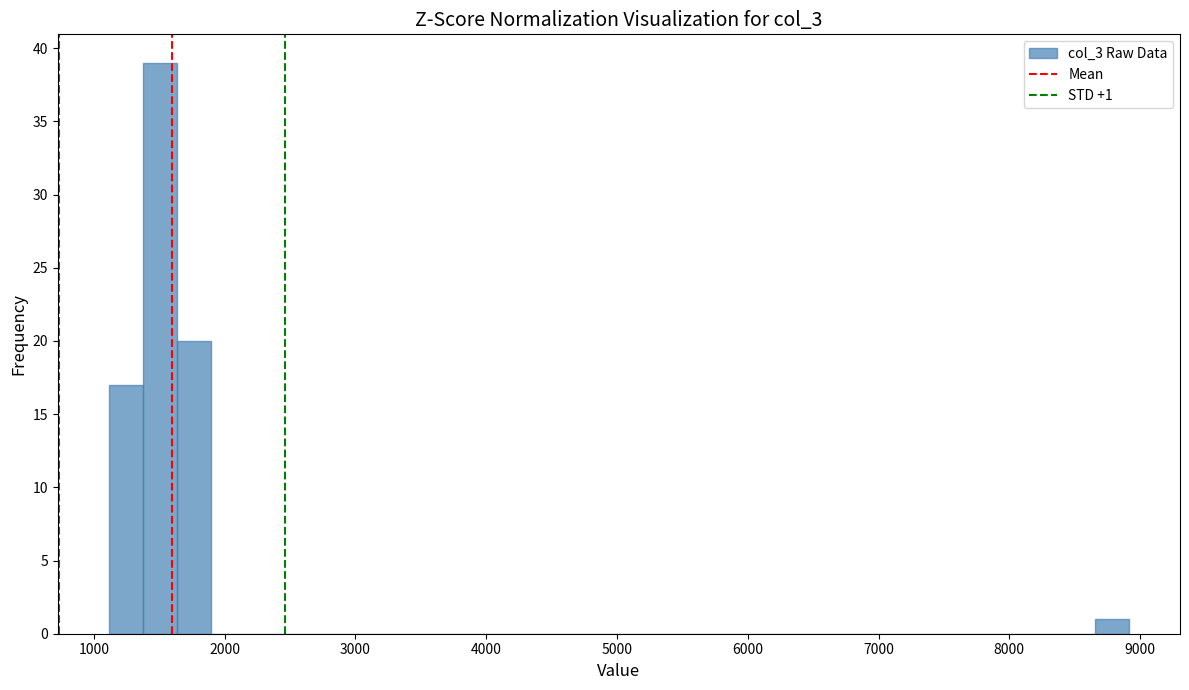

Read against the x-axis, roughly where is the centre of the tallest bar?

1500